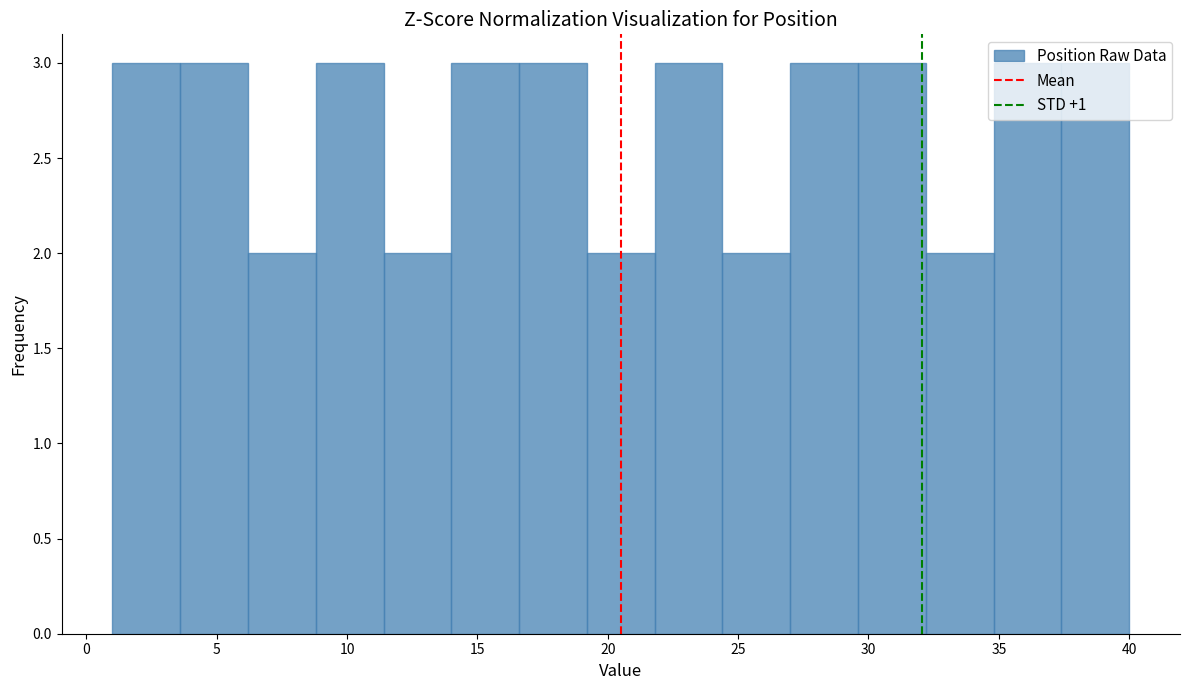

Reading left to right, transcribe this chart: for each bar, give the range it covers on the x-axis and its height. Neither the bar edges nor the heights are printed on the chart, so give them approximately, as read against the axes.

1.0 to 3.6: 3
3.6 to 6.2: 3
6.2 to 8.8: 2
8.8 to 11.4: 3
11.4 to 14.0: 2
14.0 to 16.6: 3
16.6 to 19.2: 3
19.2 to 21.8: 2
21.8 to 24.4: 3
24.4 to 27.0: 2
27.0 to 29.6: 3
29.6 to 32.2: 3
32.2 to 34.8: 2
34.8 to 37.4: 3
37.4 to 40.0: 3